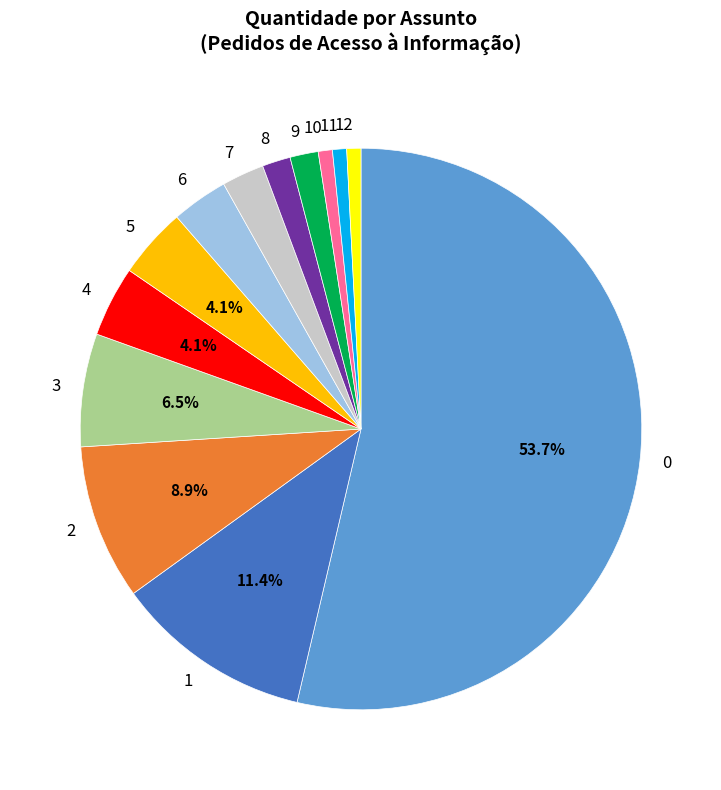

What percentage is NOT represented by 0?

46.3%